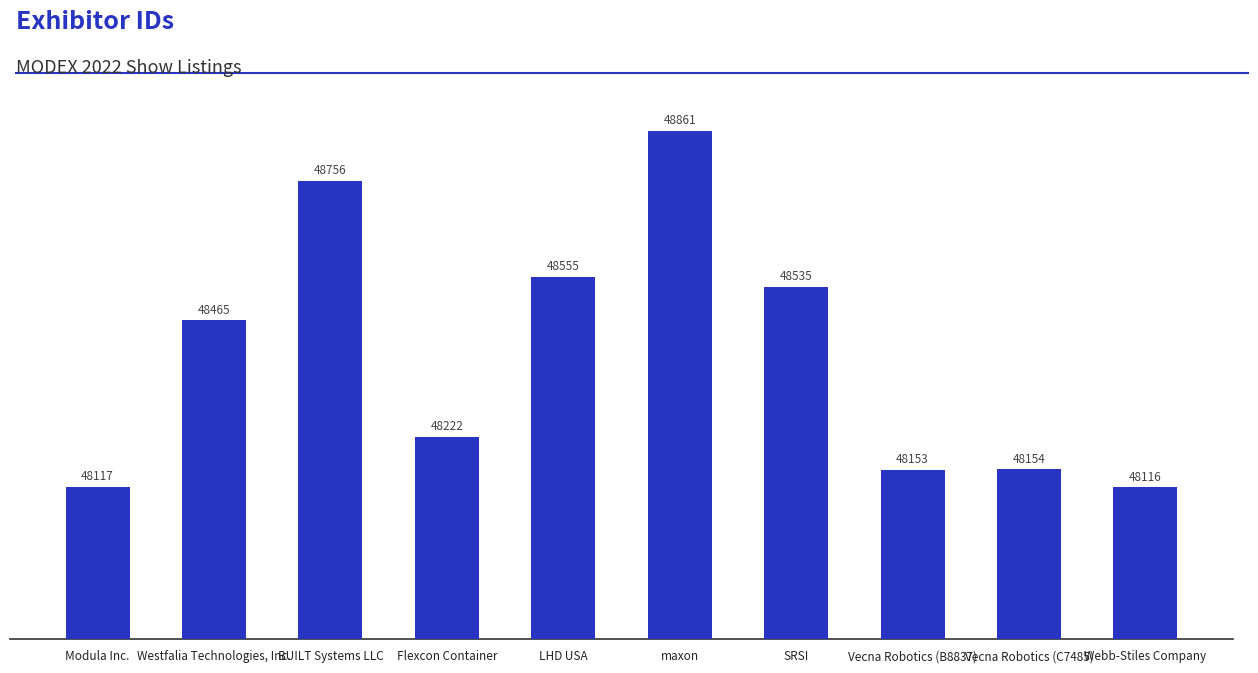

What is the ratio of the value at SRSI to the value at Modula Inc.?

1.0